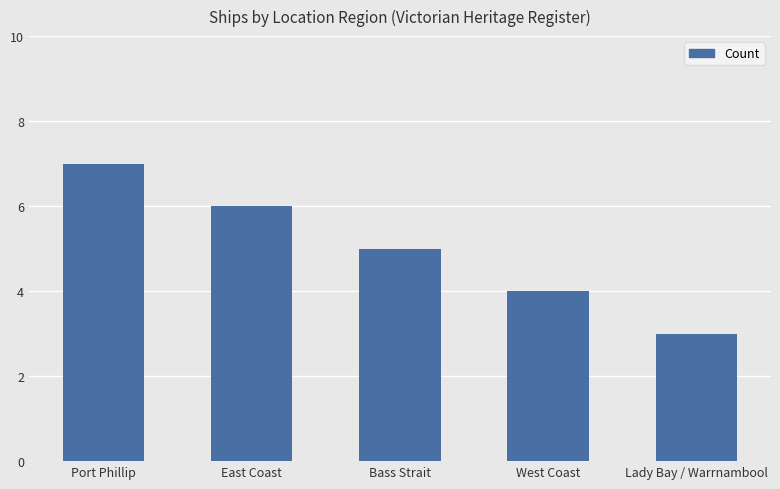

Are the bars grouped side by side (vs. stacked)?

No